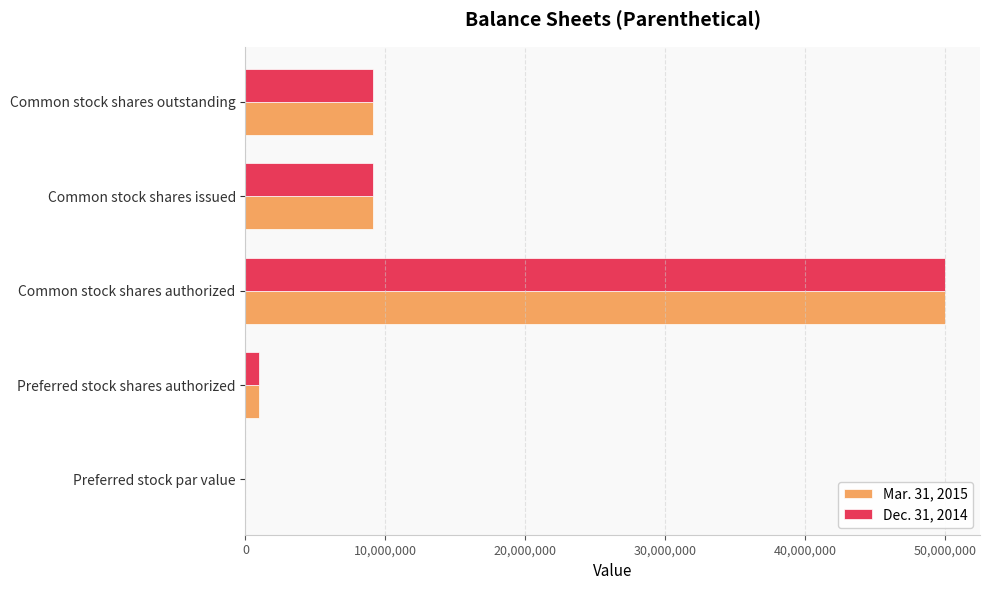

What is the highest value of the Mar. 31, 2015 series?

50000000.0